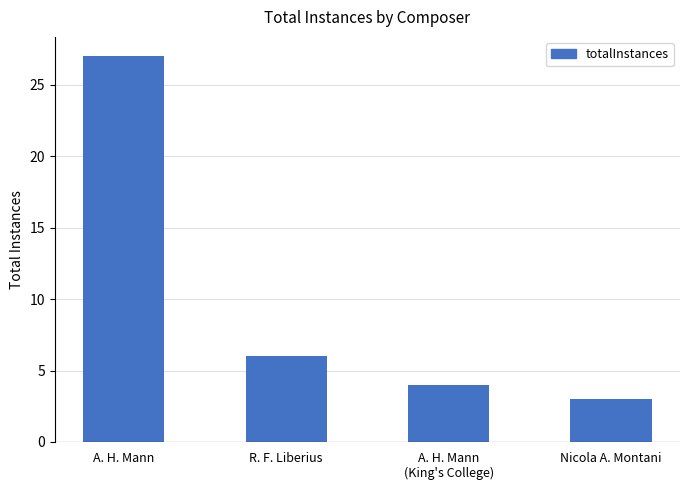

What is the ratio of the value at R. F. Liberius to the value at A. H. Mann?

0.2